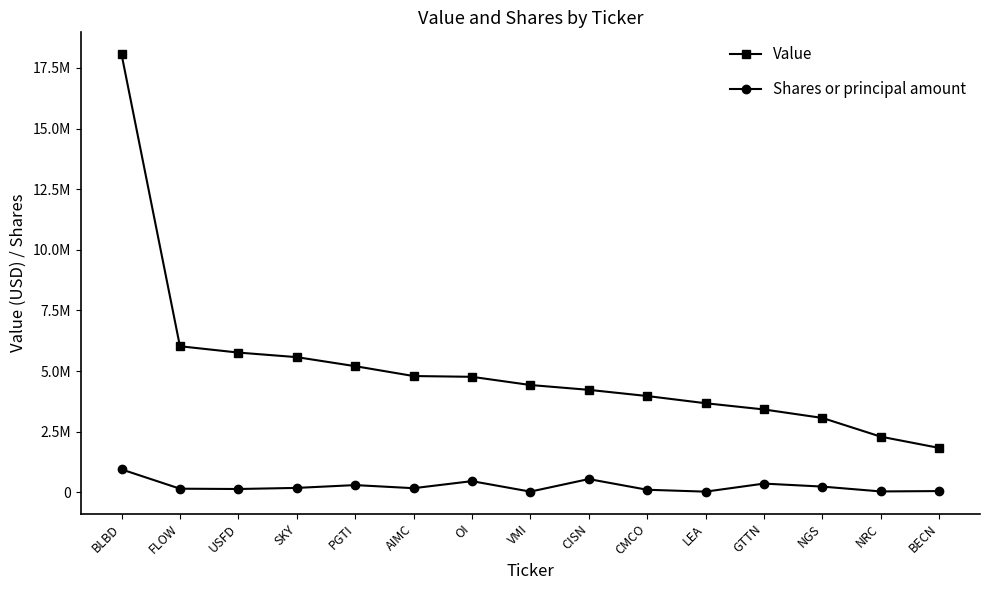

At CISN, list the series in order from smallest to largest.

Shares or principal amount, Value